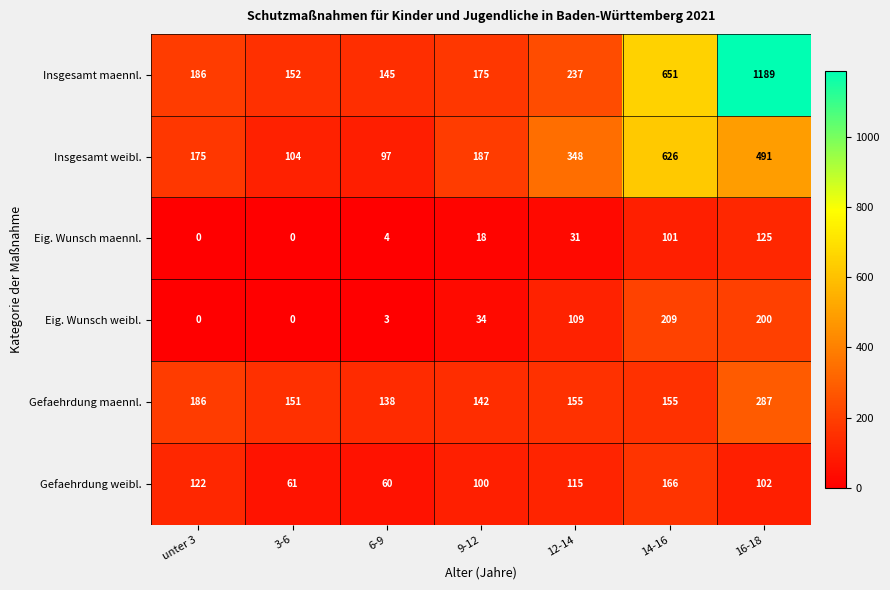

What is the difference between the Insgesamt maennl. values at 16-18 and 9-12?

1014